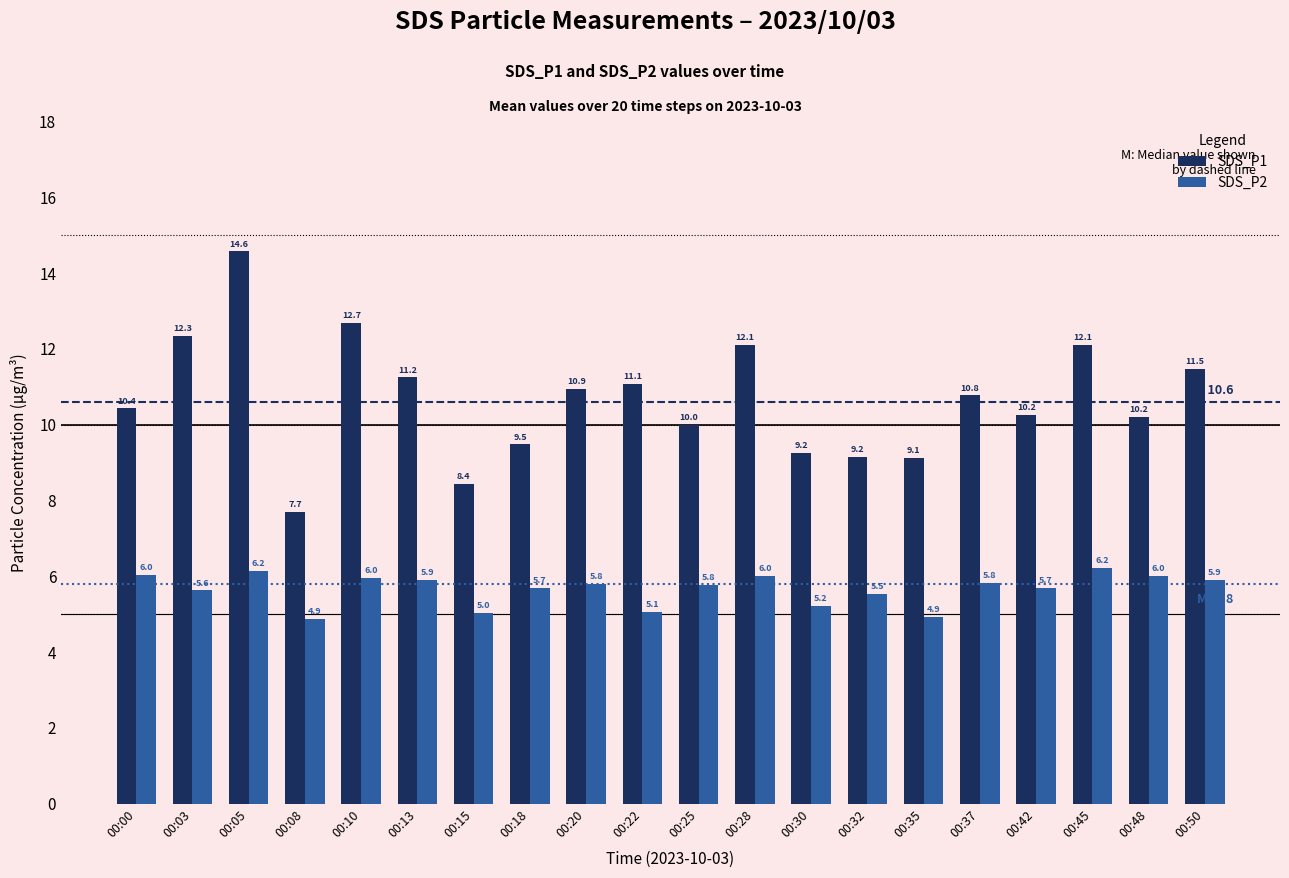

What is the maximum value shown in the chart?

14.6